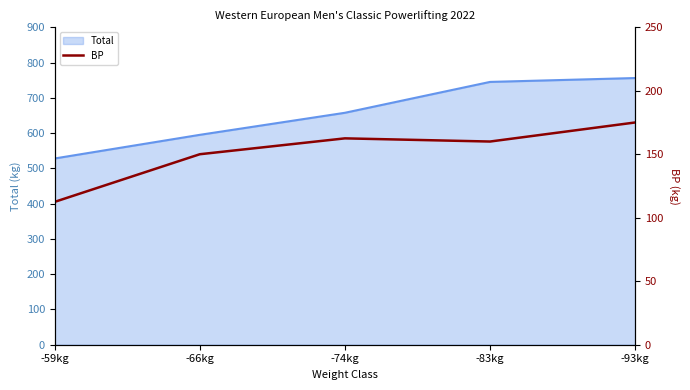

What is the highest value of the Total series?

756.0